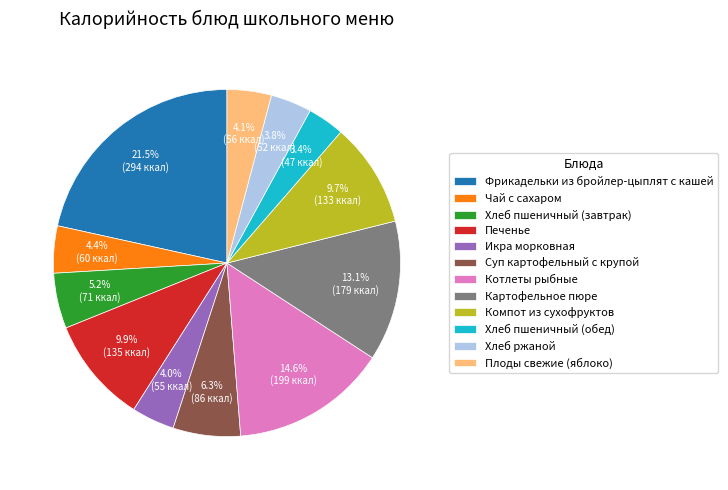

How many segments does this pie chart have?

12